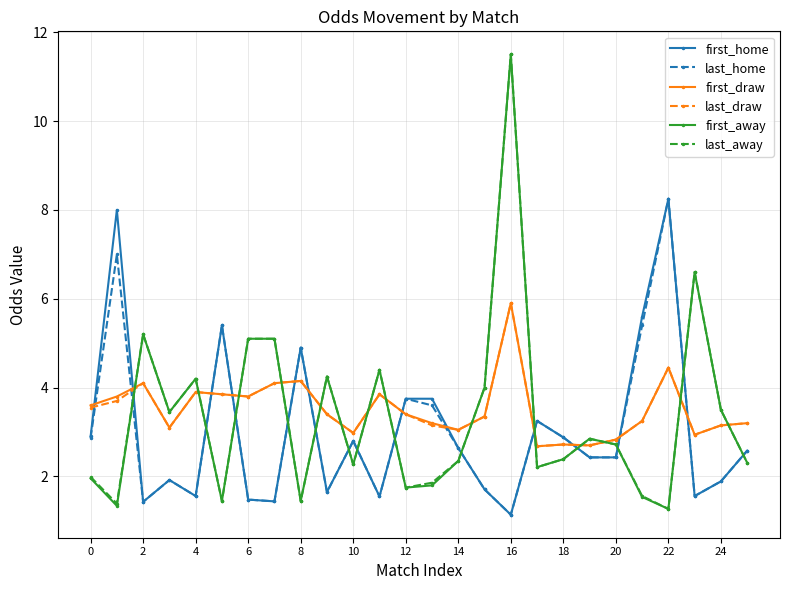

In first_away, how many points are lower than both neighbors (excluding endpoints)?

8